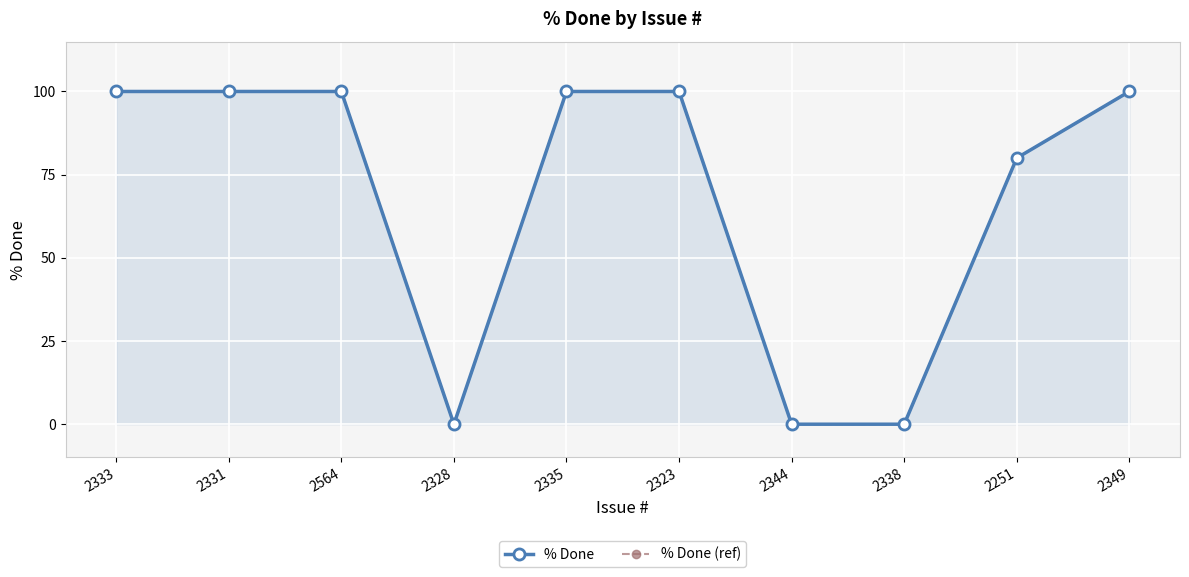

Rank the series at 2344 from lowest to highest value.

% Done, % Done (ref)